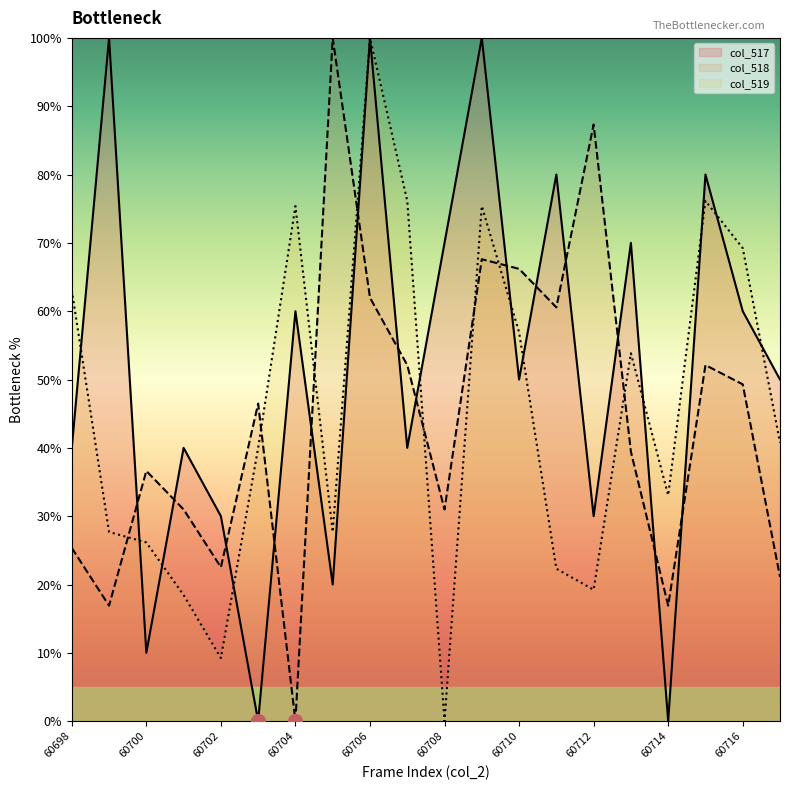

True or false: col_517 has a value of 69.3 at 60701.

False